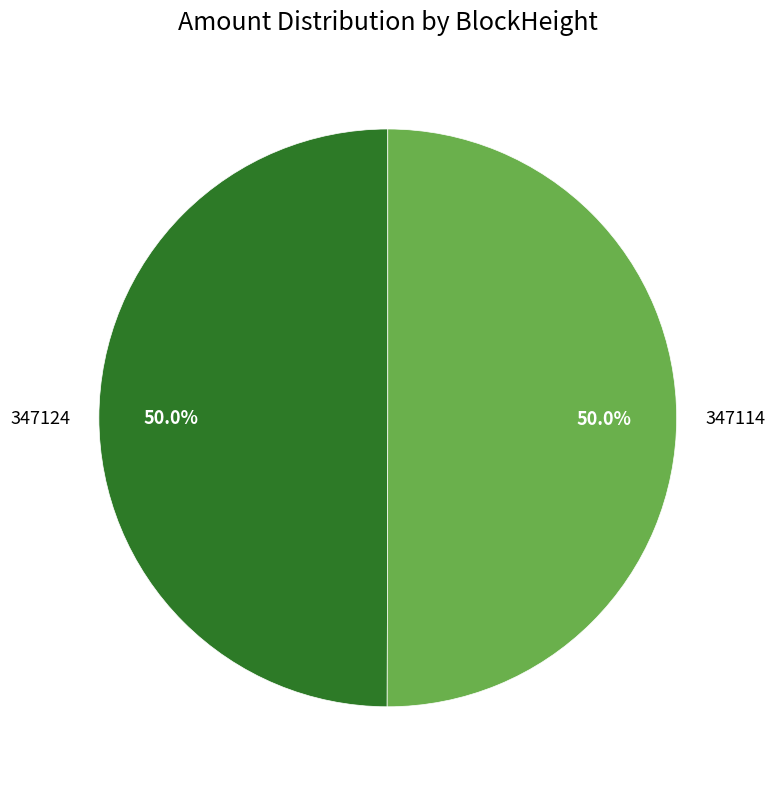

What is the ratio of the value at 347124 to the value at 347114?

1.0